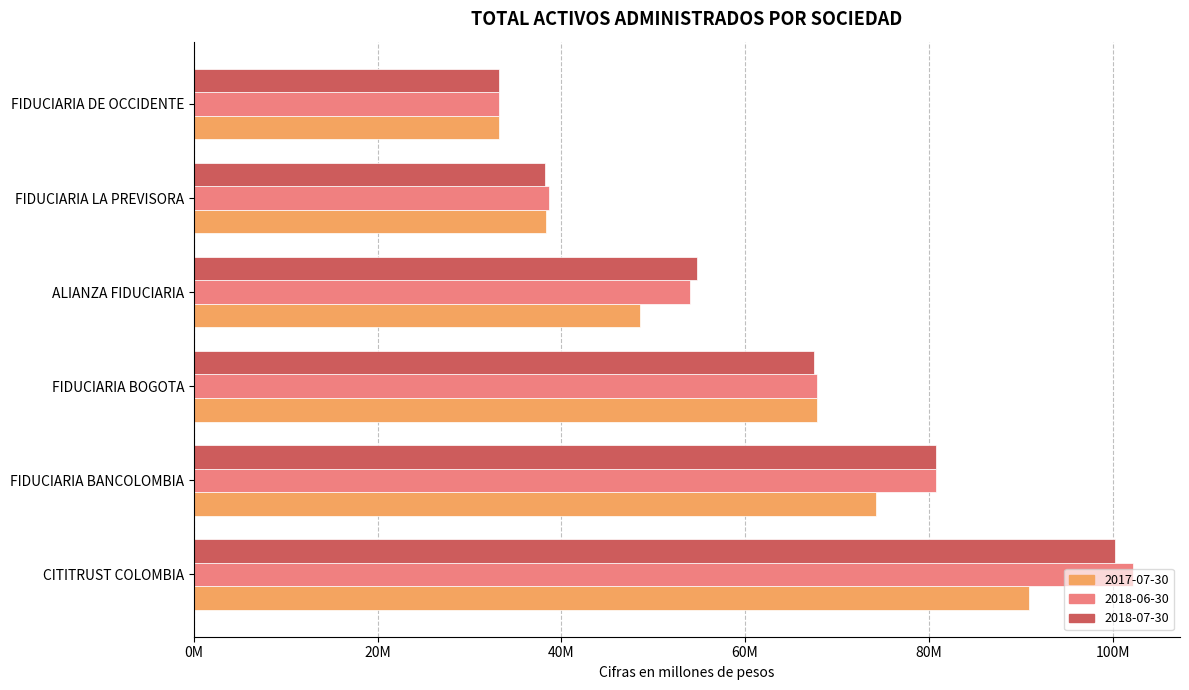

What are all the series names shown in the legend?

2017-07-30, 2018-06-30, 2018-07-30